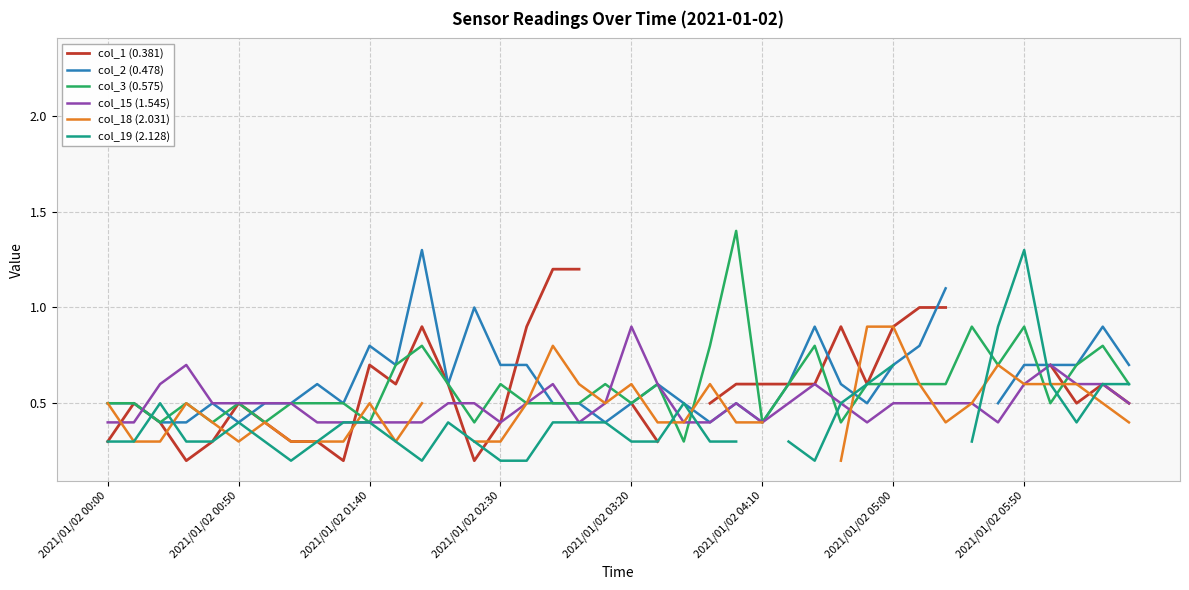

Which series ends up on top after the final intersection of col_2 (0.478) and col_1 (0.381)?

col_2 (0.478)